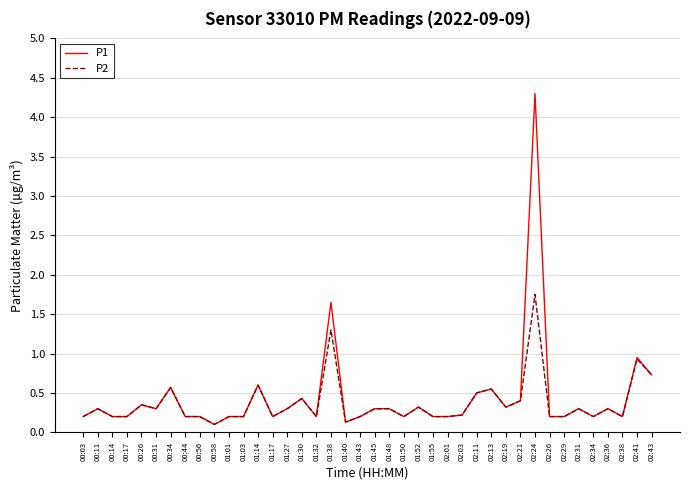

What is the total value across all series at 01:48?

0.6